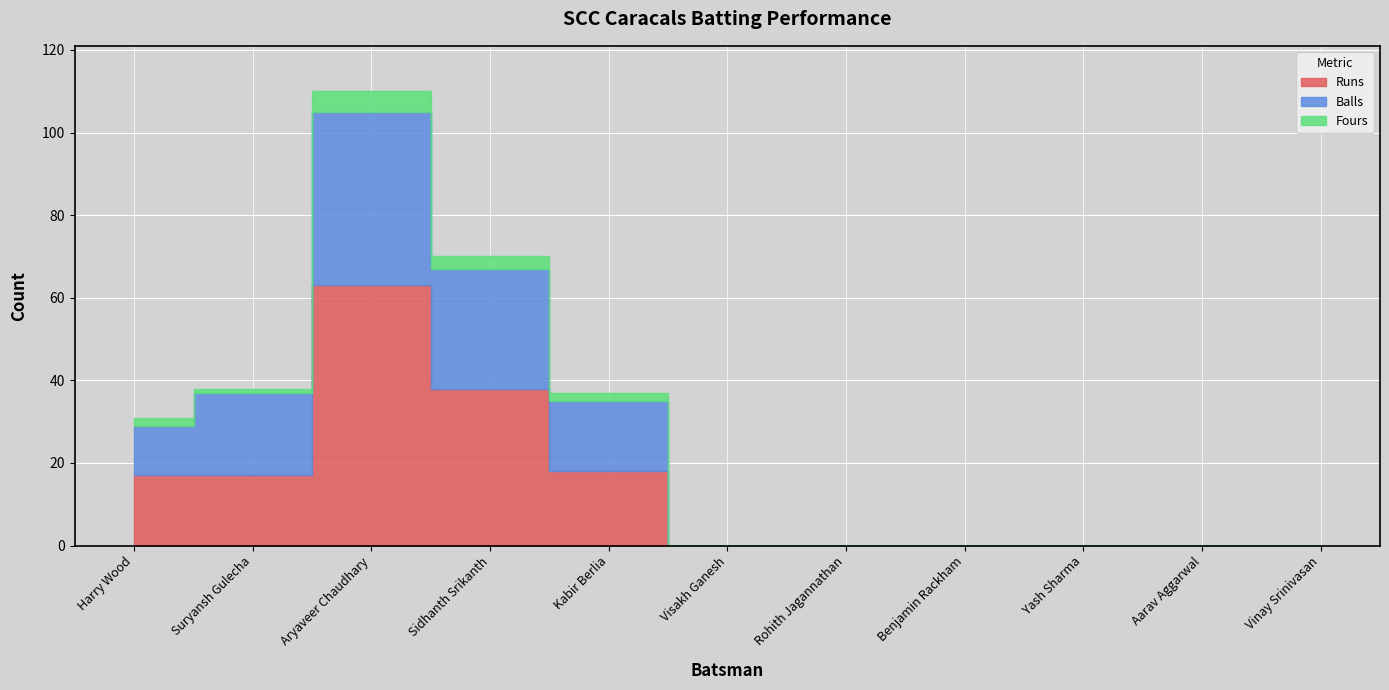

What is the average value of the Balls series?

11